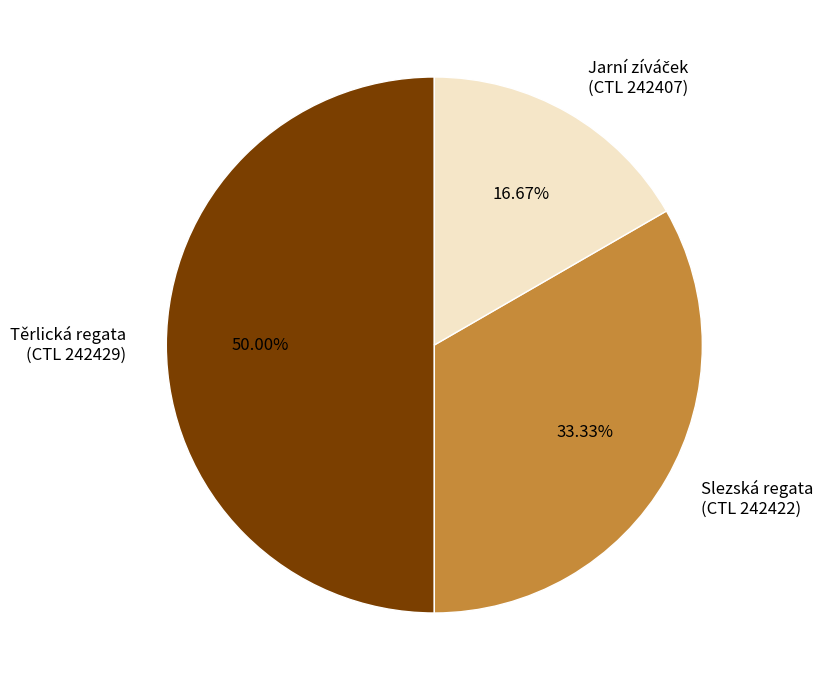

What is the ratio of the value at Slezská regata (CTL 242422) to the value at Těrlická regata (CTL 242429)?

0.7